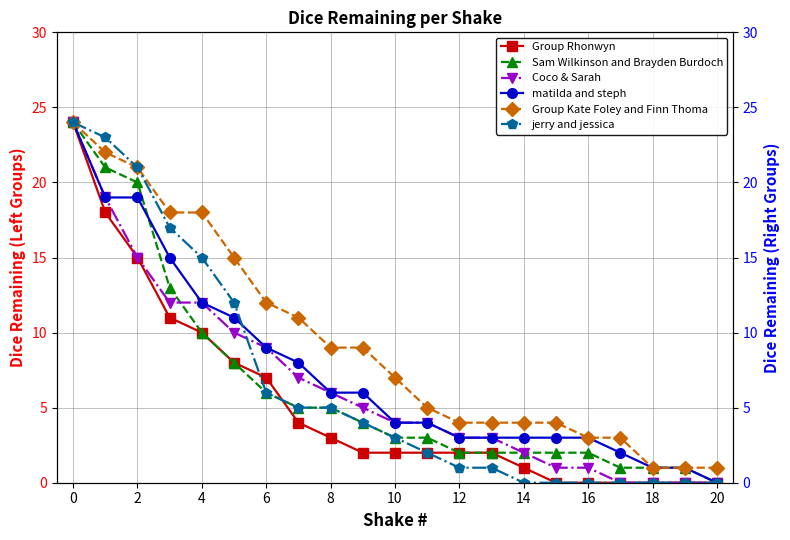

Is the value of Group Rhonwyn at 14 greater than the value of Sam Wilkinson and Brayden Burdoch at 14?

No